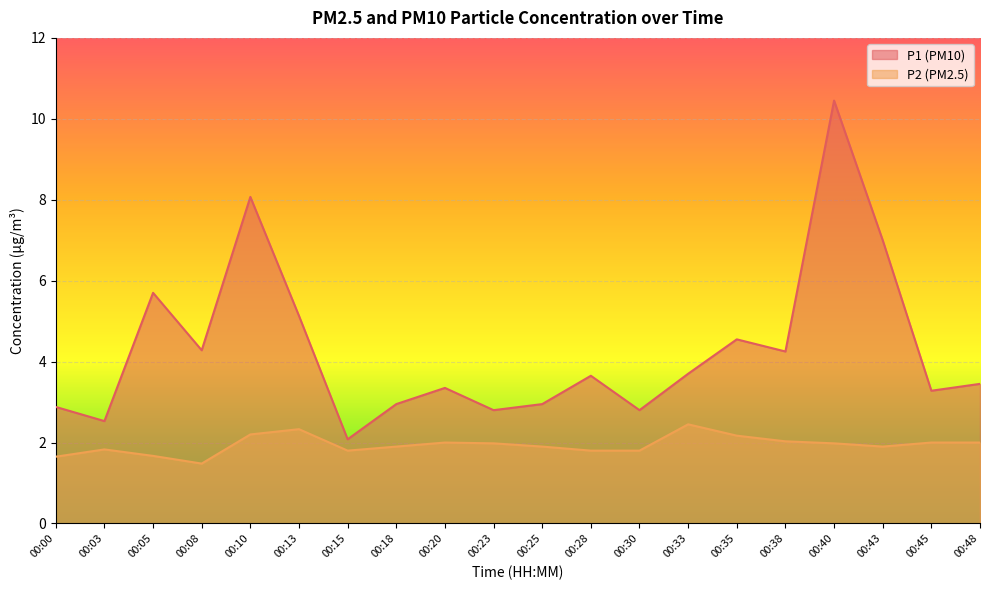

List the series in order of their peak value, lowest first.

P2 (PM2.5), P1 (PM10)